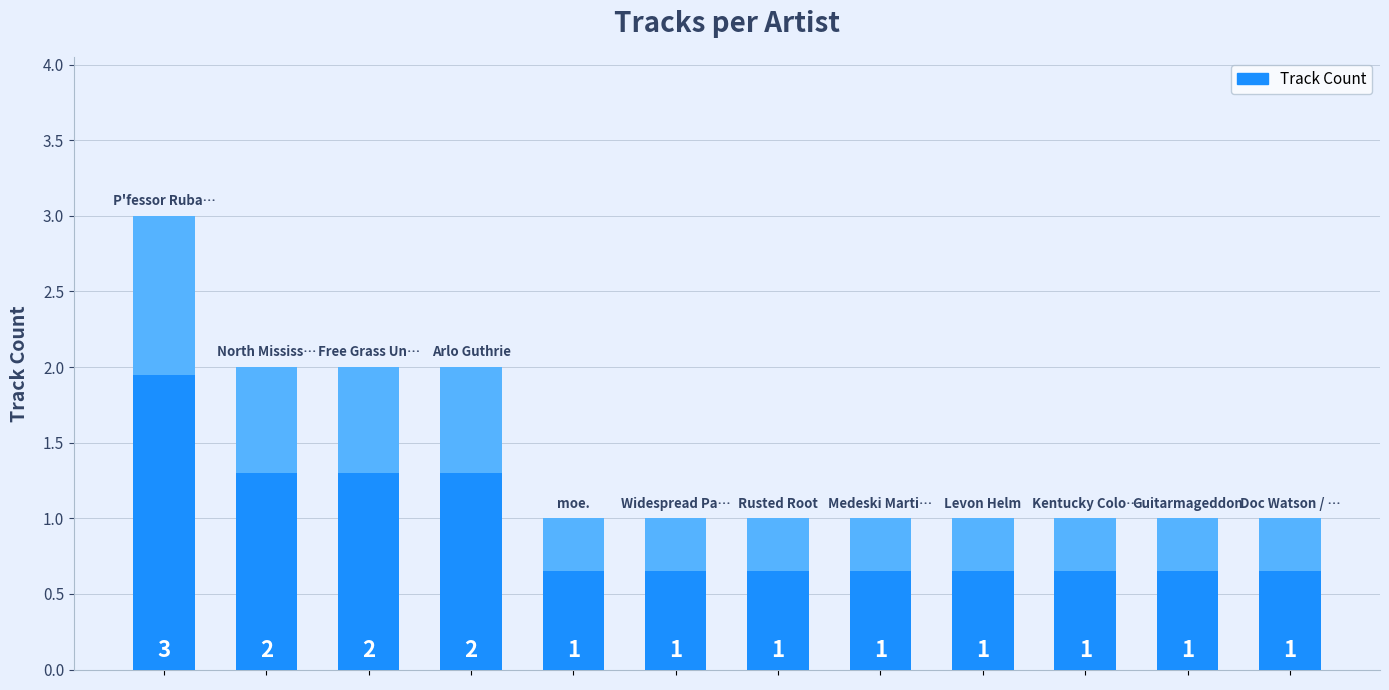

Read the value at 1.

2